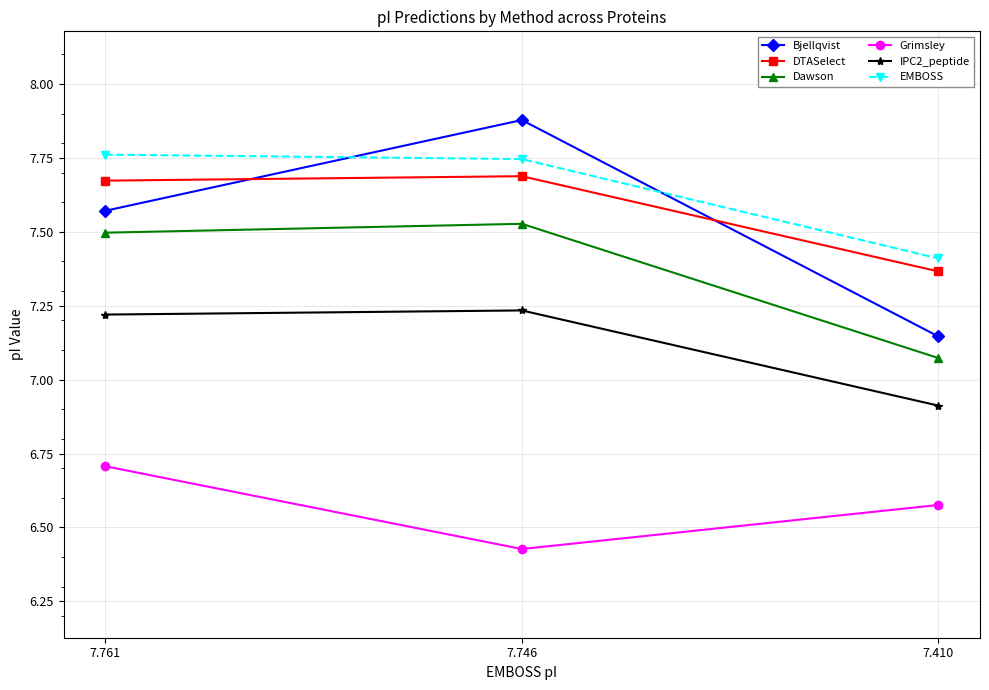

How many Grimsley values are between 6 and 7?

3